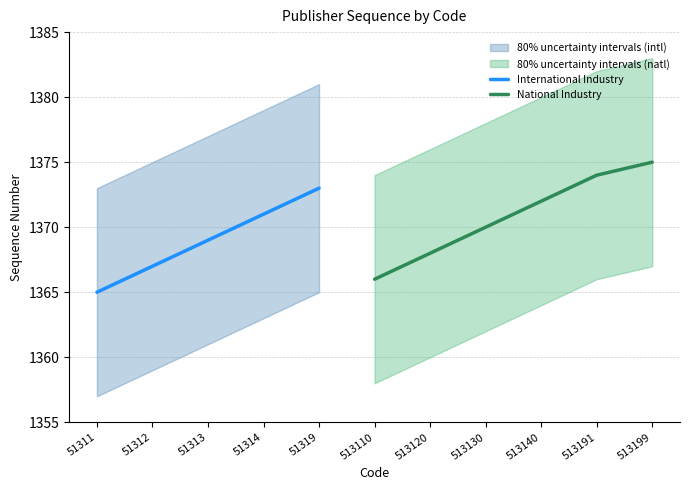

What is the sum of all values?

15070